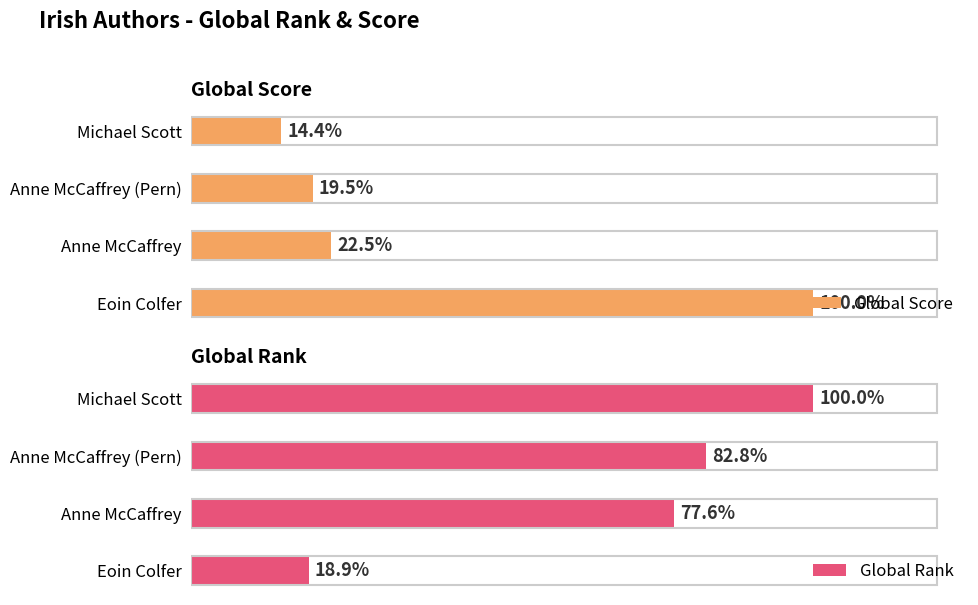

The value of Global Score at Anne McCaffrey (Pern) is 70. True or false?

False